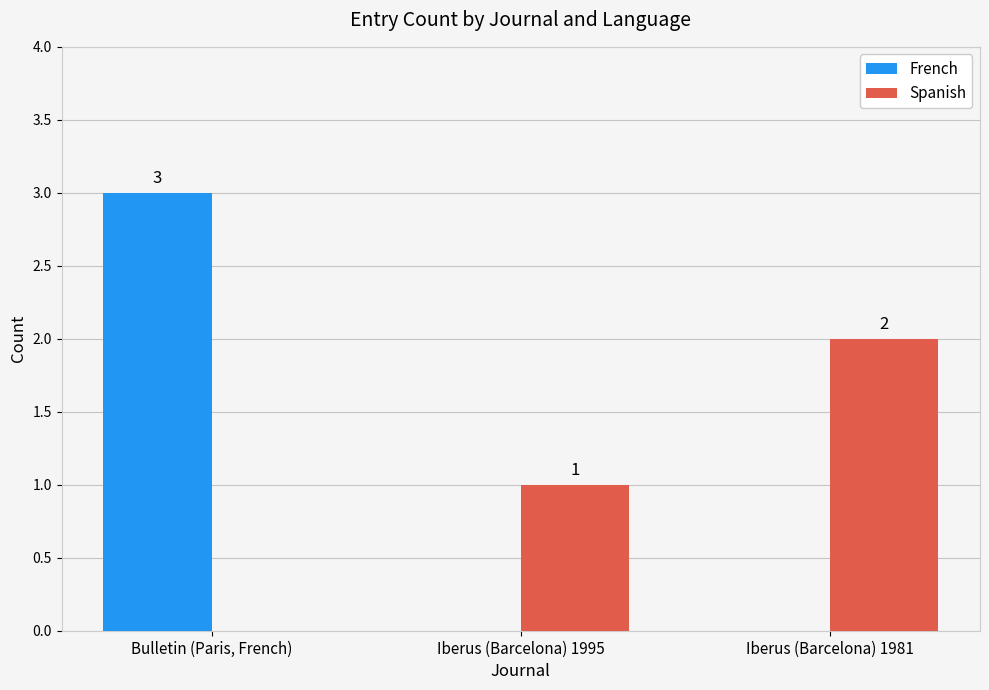

Which series changed the most between Iberus (Barcelona) 1995 and Iberus (Barcelona) 1981?

Spanish